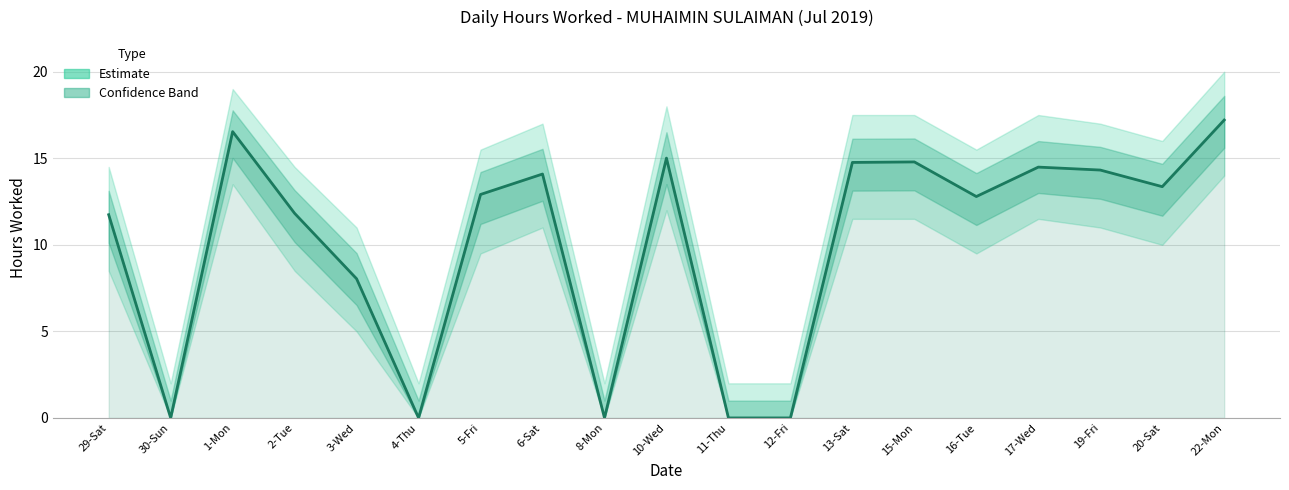

At which category does the chart reach its peak across all series?

22-Mon